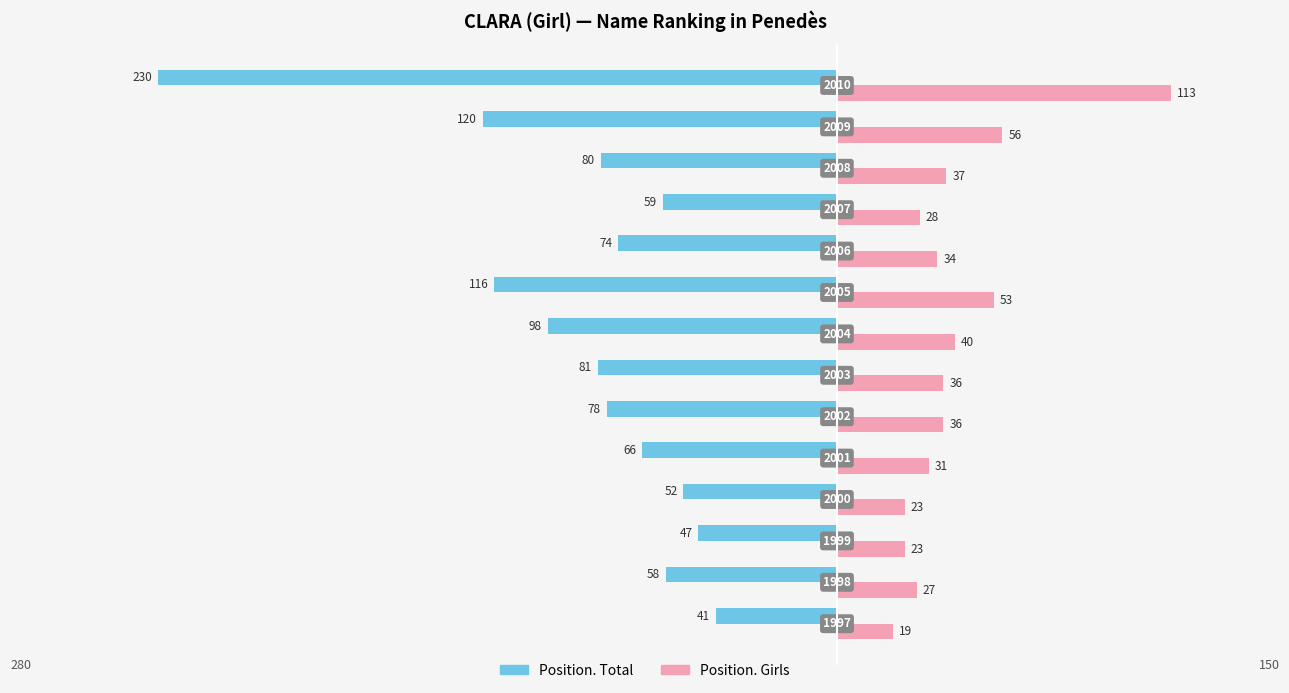

What are all the series names shown in the legend?

Position. Total, Position. Girls